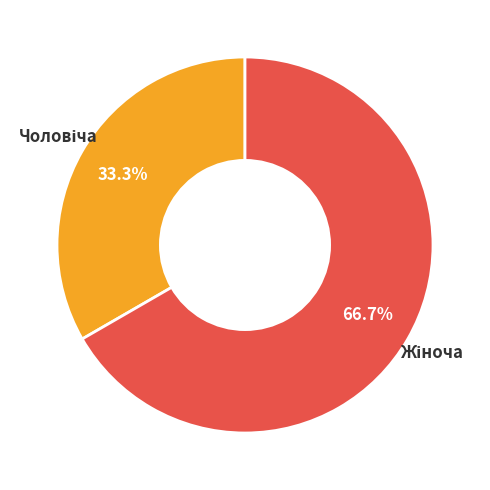

Does any single category account for the majority?

Yes